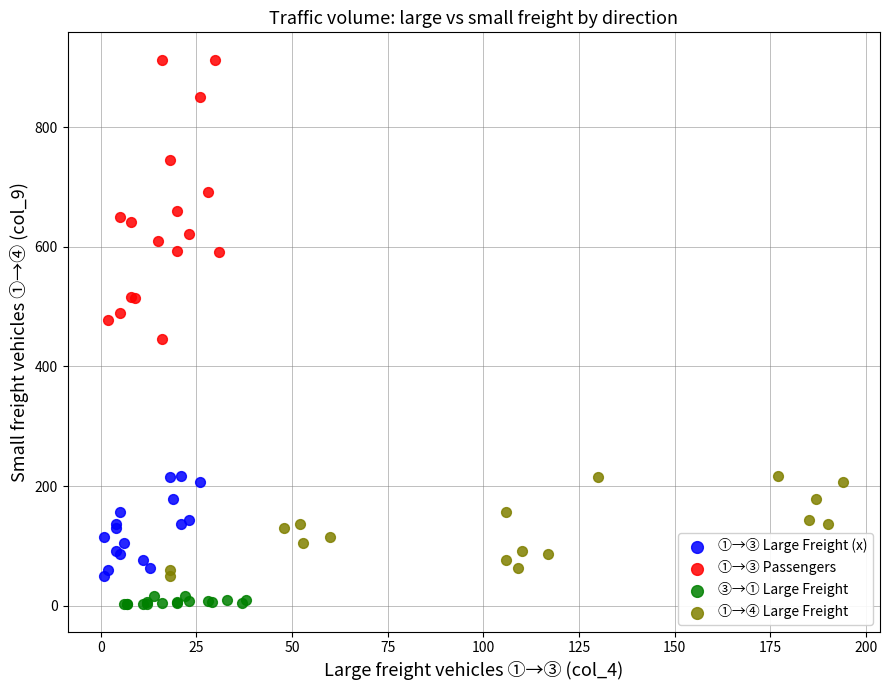

Which series reaches the maximum Y coordinate?

①→③ Passengers